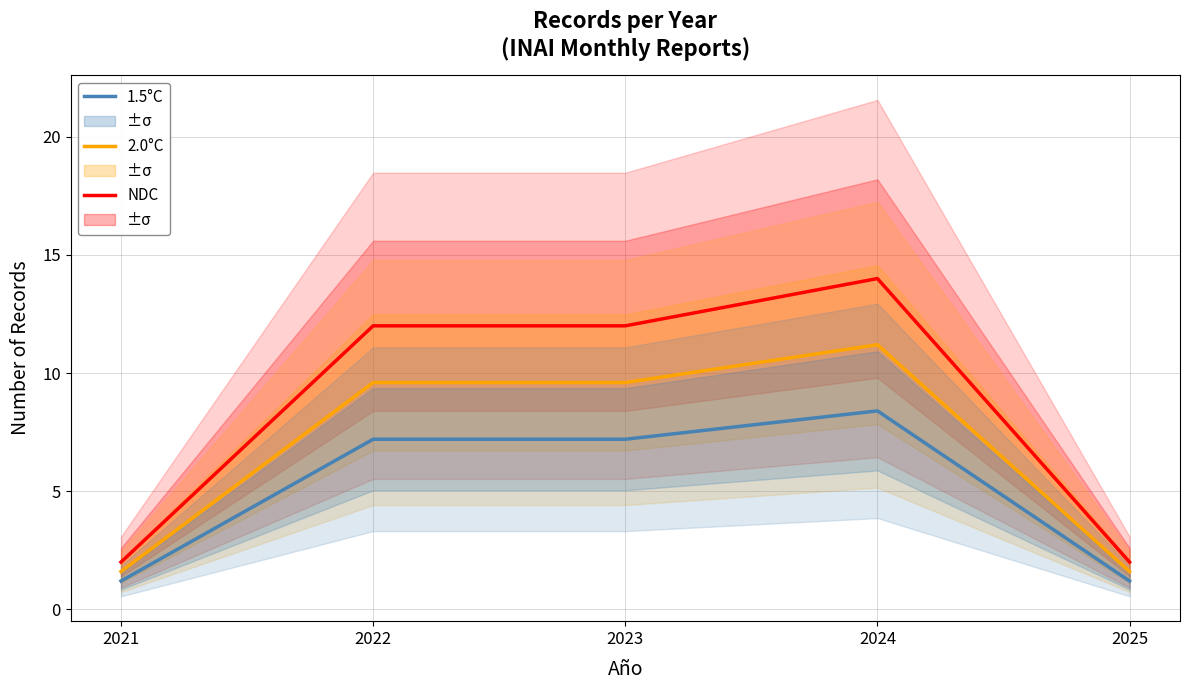

What are all the series names shown in the legend?

NDC, 2.0°C, 1.5°C